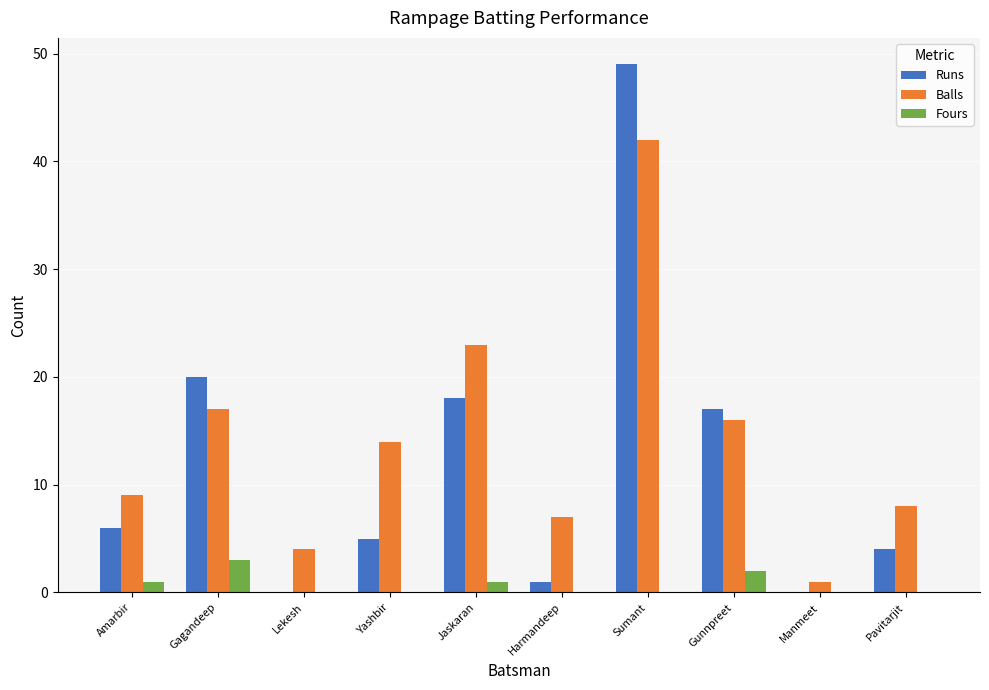

The Balls series shows 11 at Harmandeep. True or false?

False